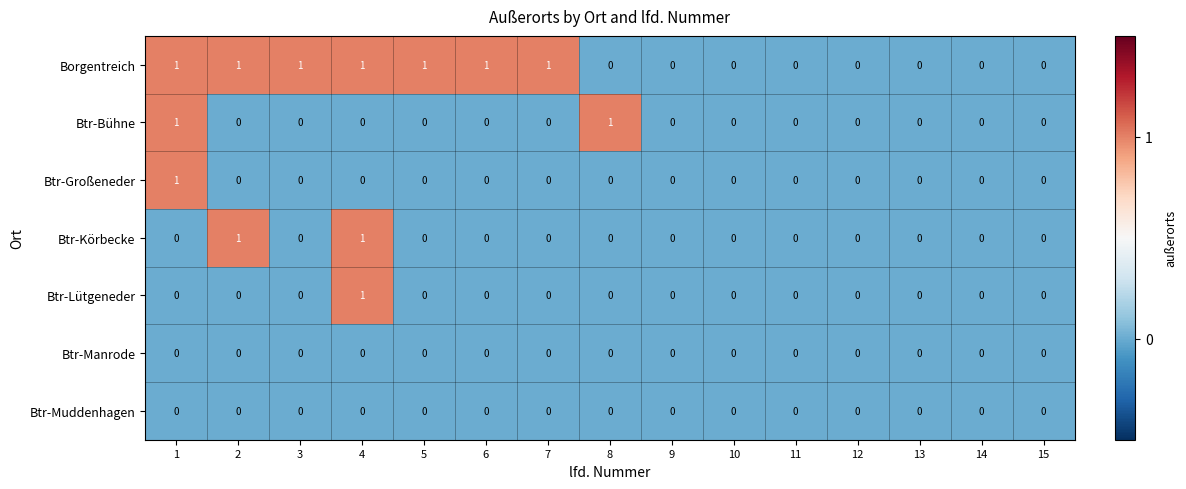

The value of Btr-Körbecke at 7 is 0. True or false?

True